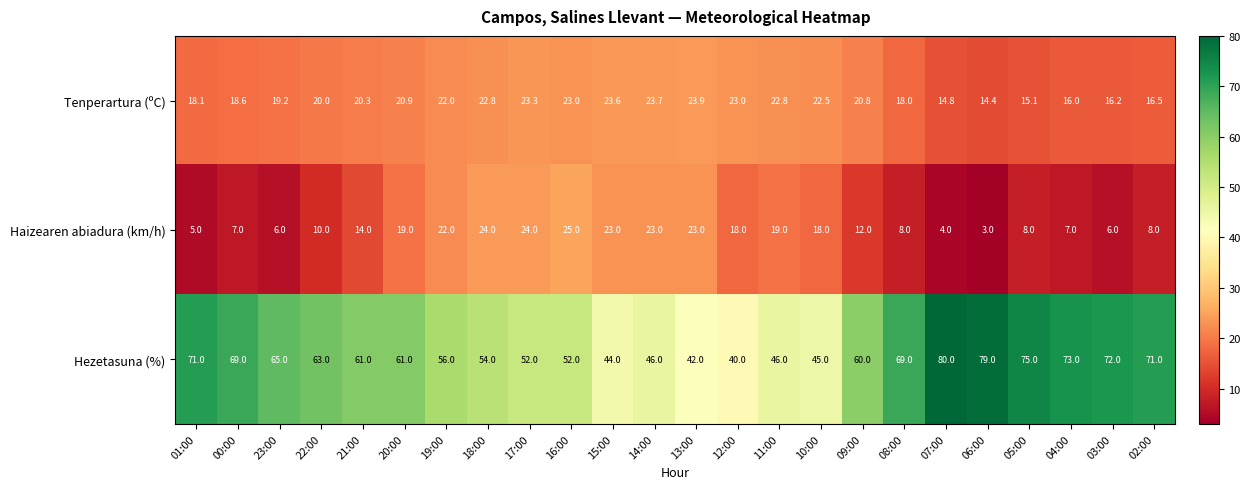

The Tenperartura (ºC) series shows 10.7 at 11:00. True or false?

False